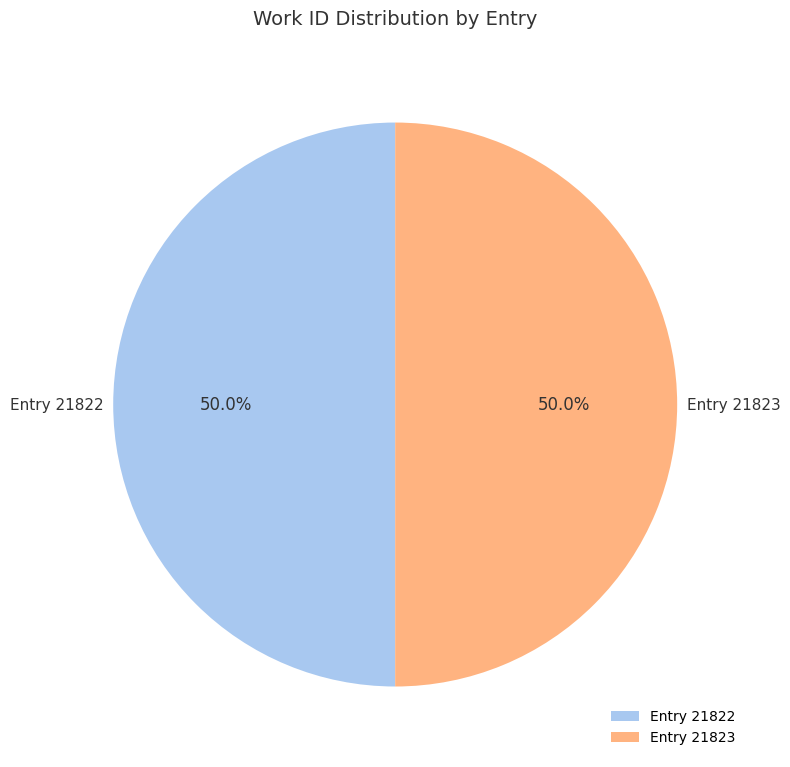

What is the total percentage of Entry 21822 and Entry 21823?

100.0%